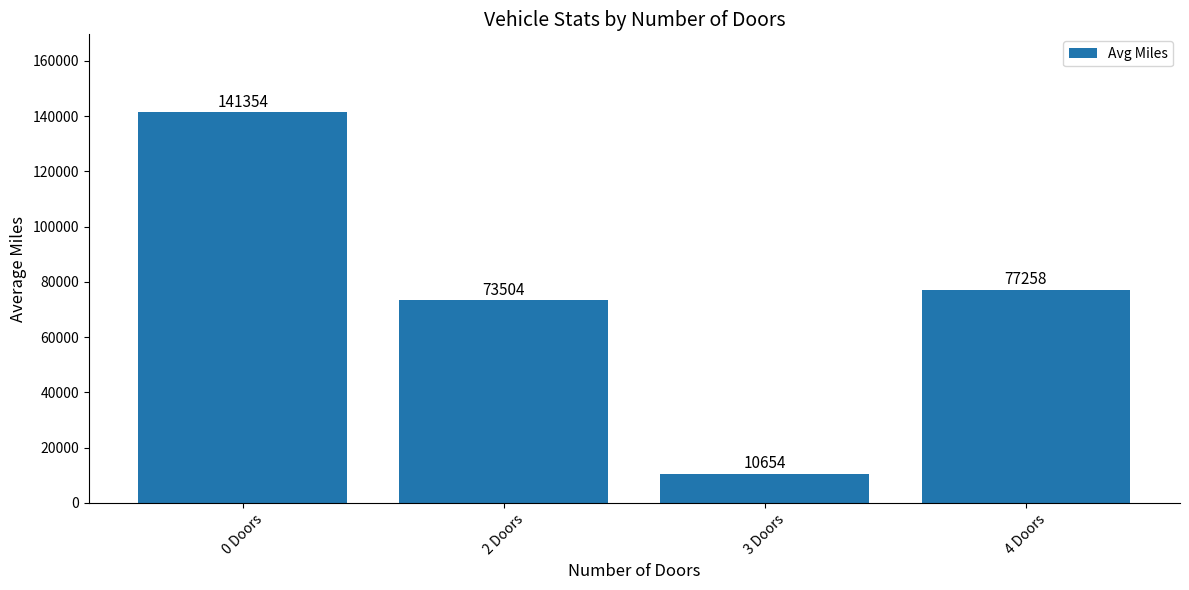

The chart shows a value of 25554 at 4 Doors. True or false?

False